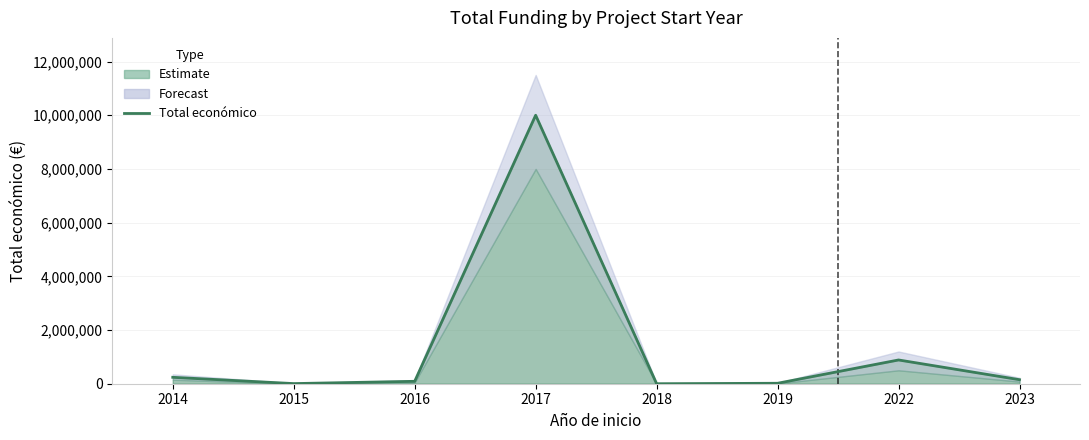

At which category does the data reach its first local valley?

2015